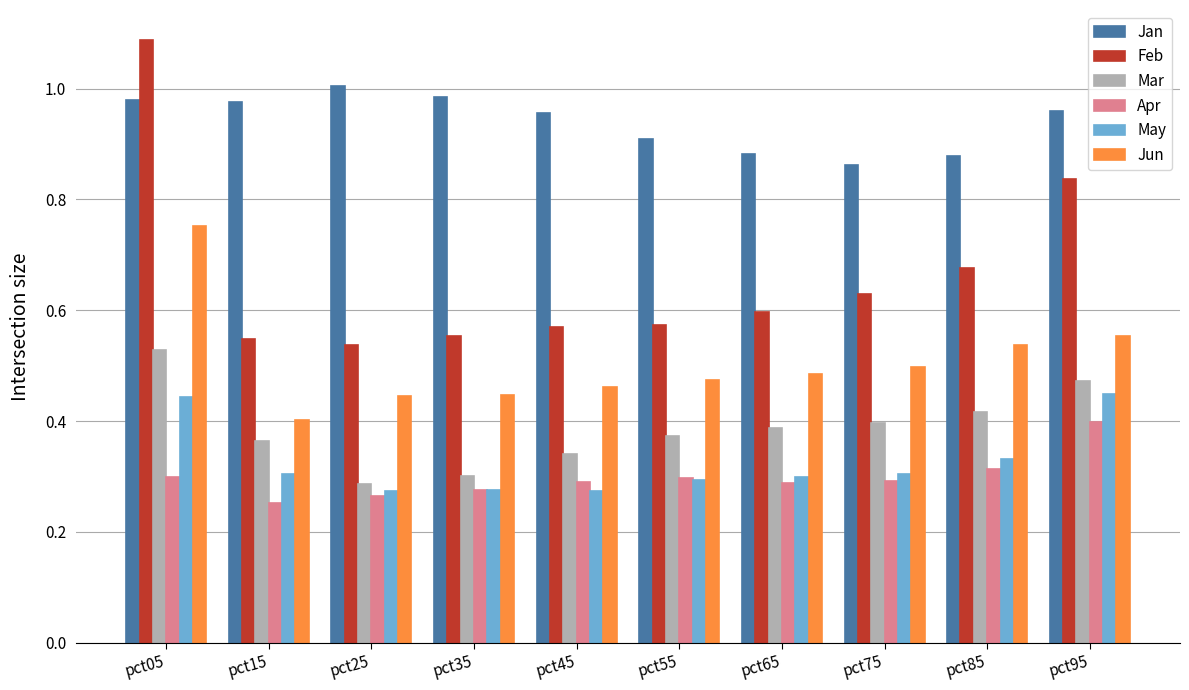

Which series has the largest range (max minus min)?

Feb